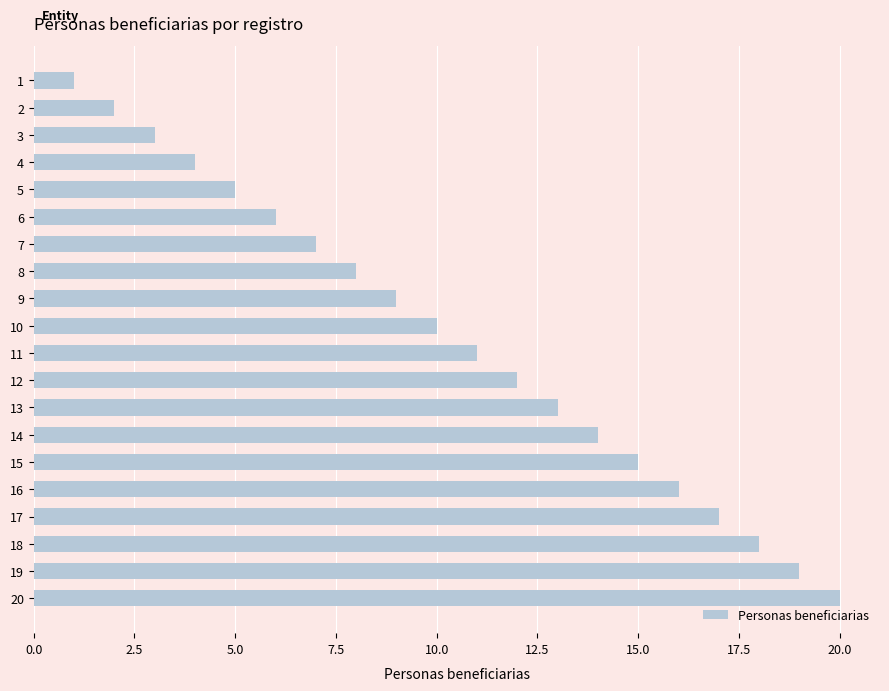

List the labels in order of value, largest first.

20, 19, 18, 17, 16, 15, 14, 13, 12, 11, 10, 9, 8, 7, 6, 5, 4, 3, 2, 1